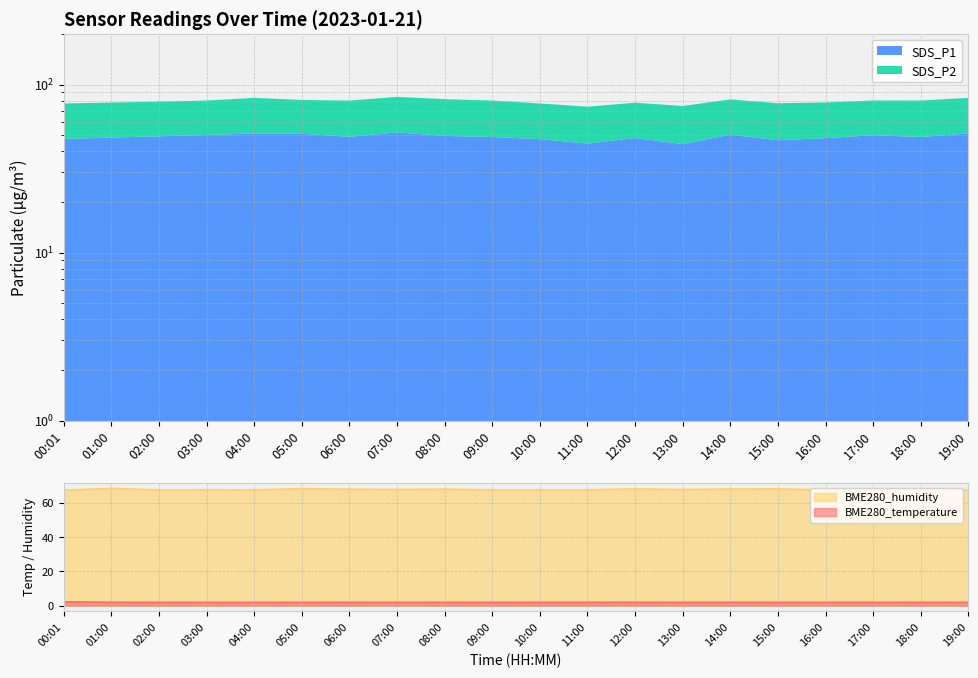

At which label does BME280_humidity reach its peak?

01:00